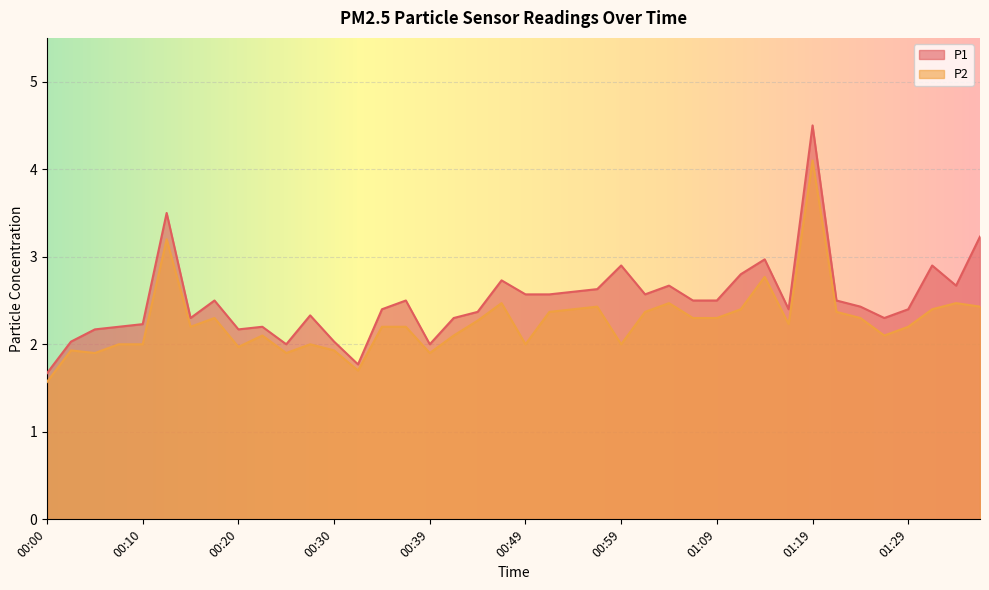

List the series in order of their peak value, highest first.

P1, P2